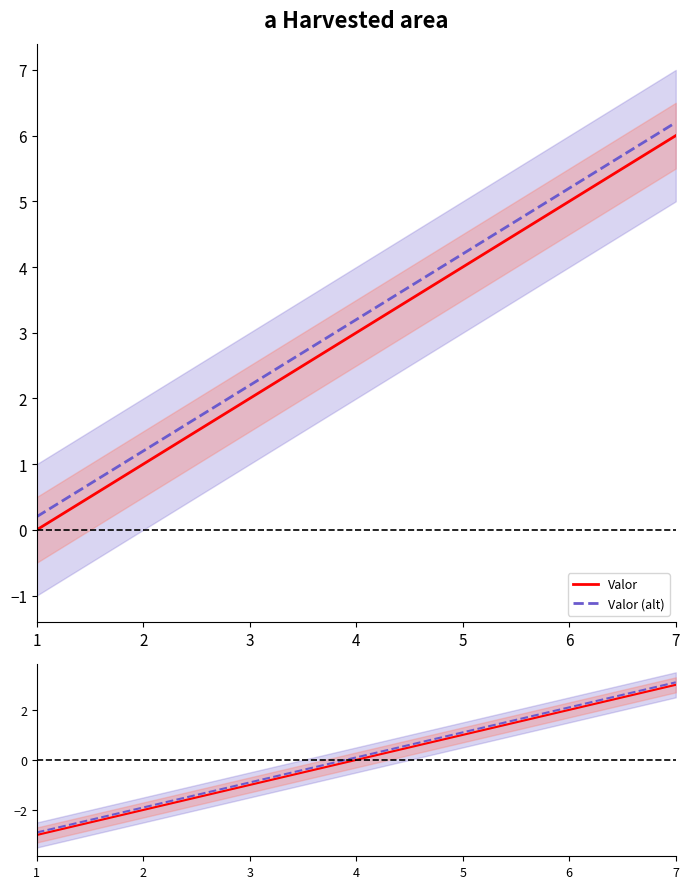

The Valor (alt) series shows 8.2 at 6. True or false?

False